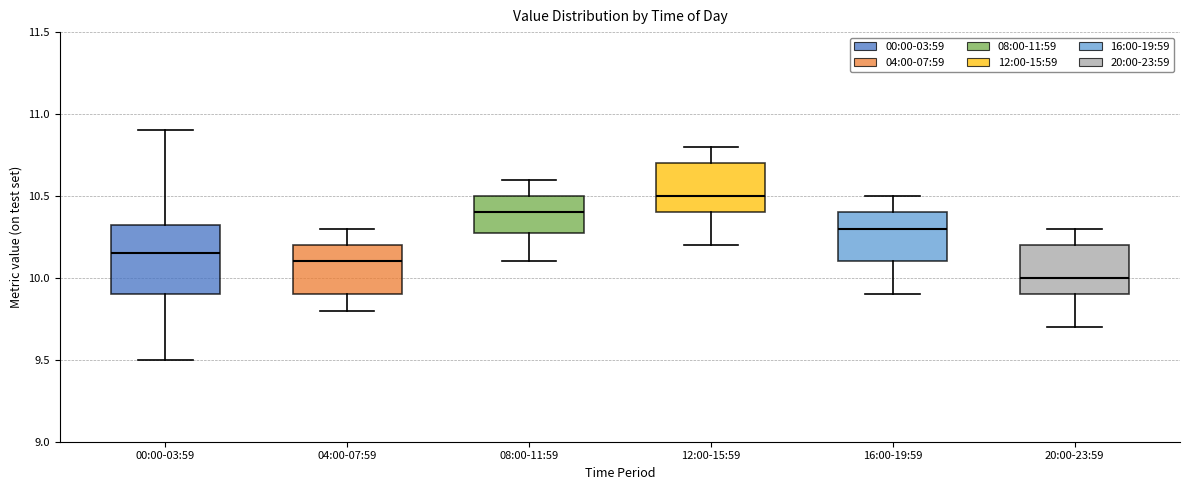

Comparing the boxes themselves (not the whiskers), which one is the tallest?

00:00-03:59